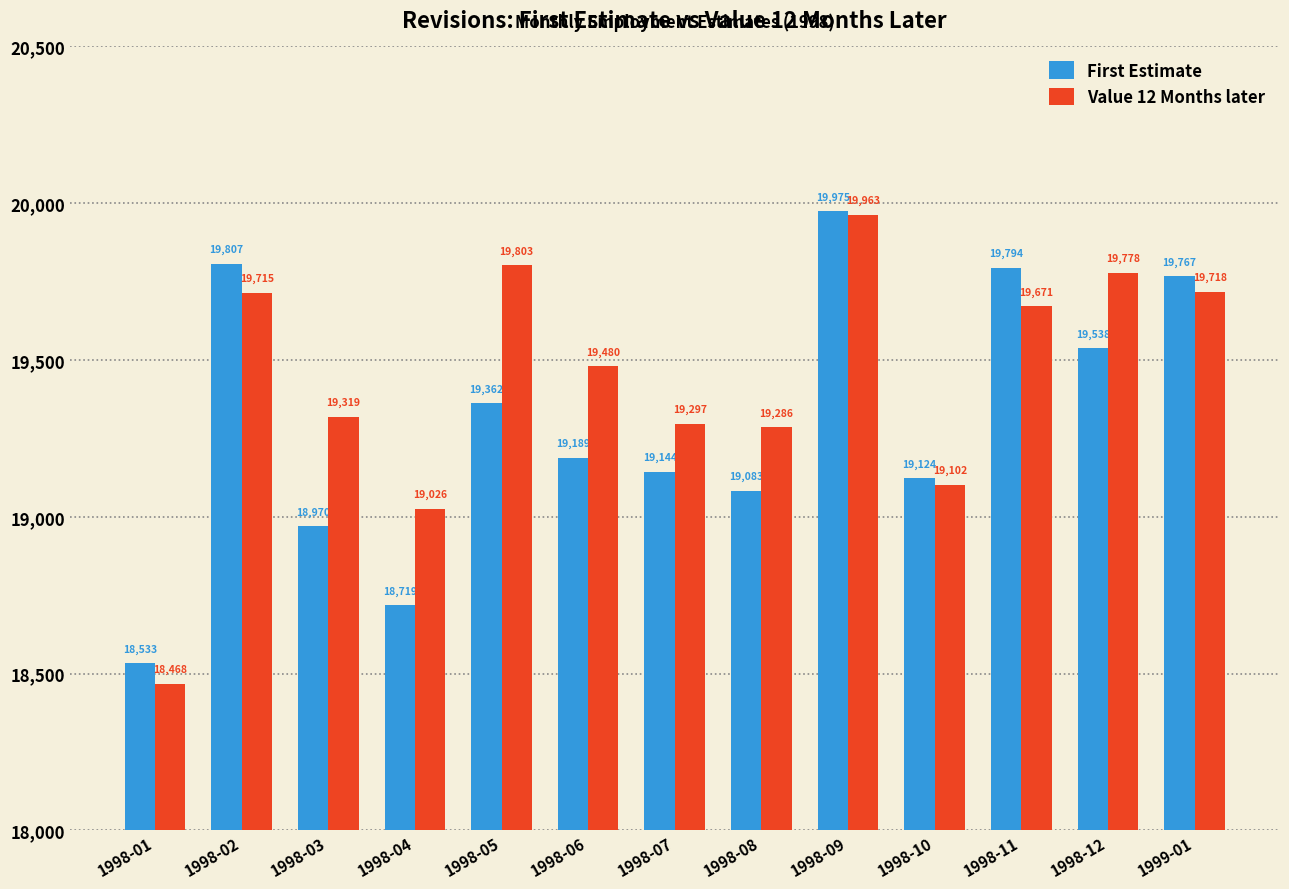

What is the average value of the First Estimate series?

19308